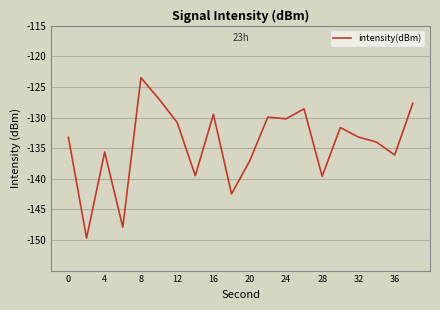

Which has a higher value, 12 or 28?

12